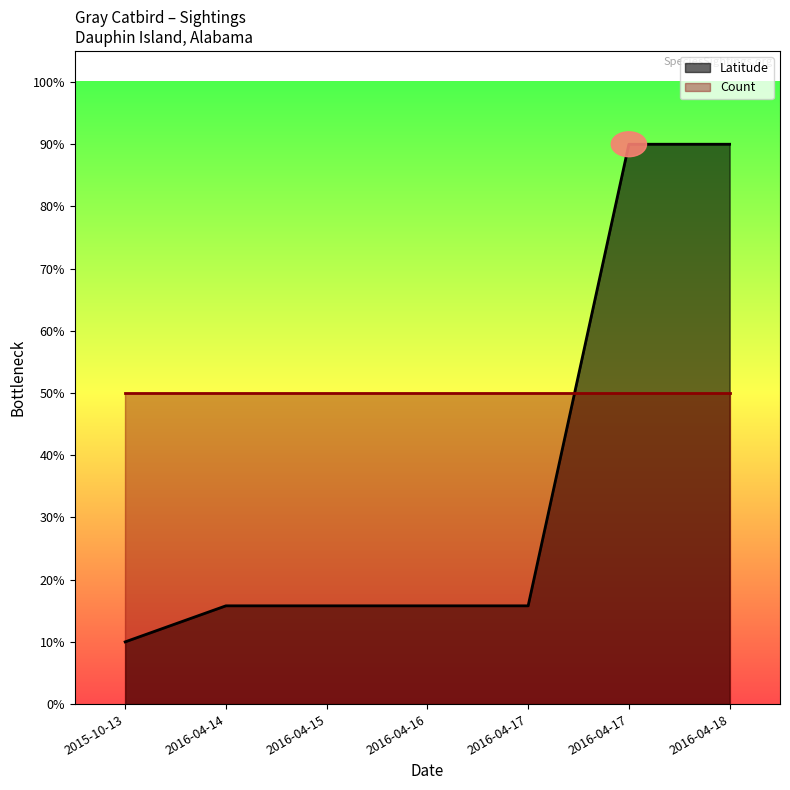

At which category does the chart reach its minimum across all series?

2015-10-13